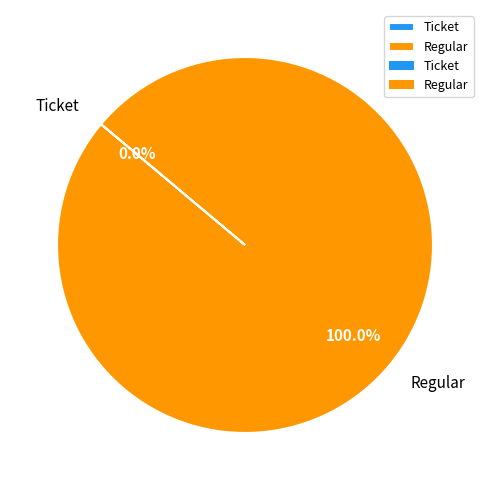

Does Ticket account for over 50% of the chart?

No